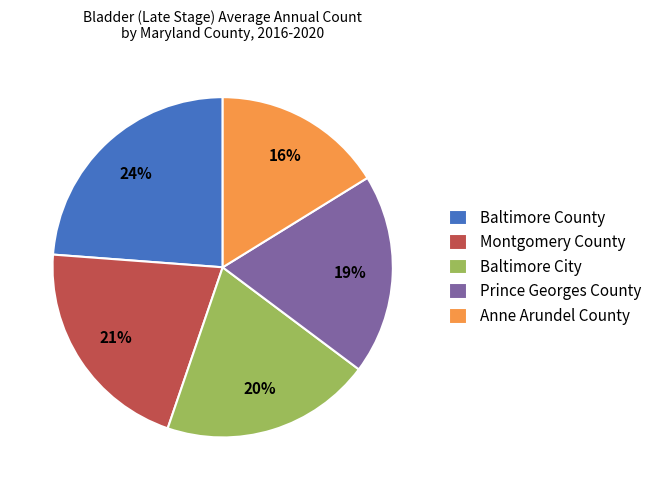

To the nearest percent, what portion does Prince Georges County represent?

19%